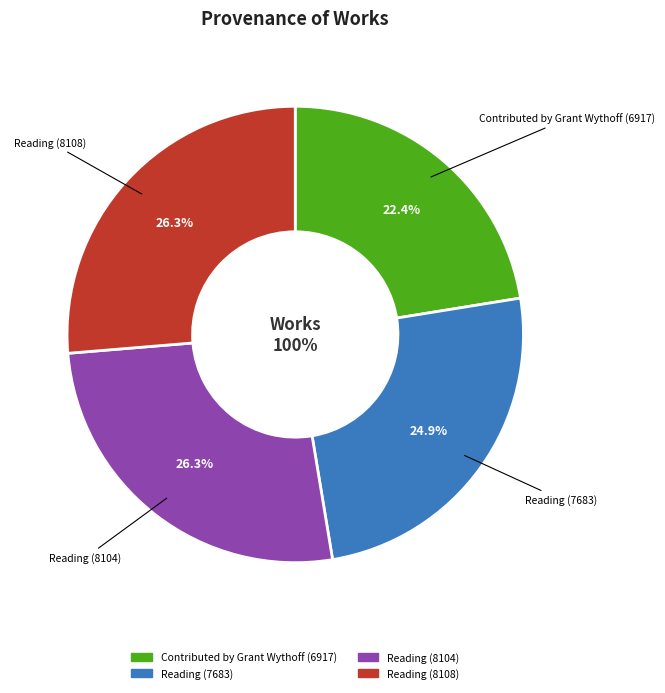

Which category has the biggest portion of the pie?

Reading (8108)